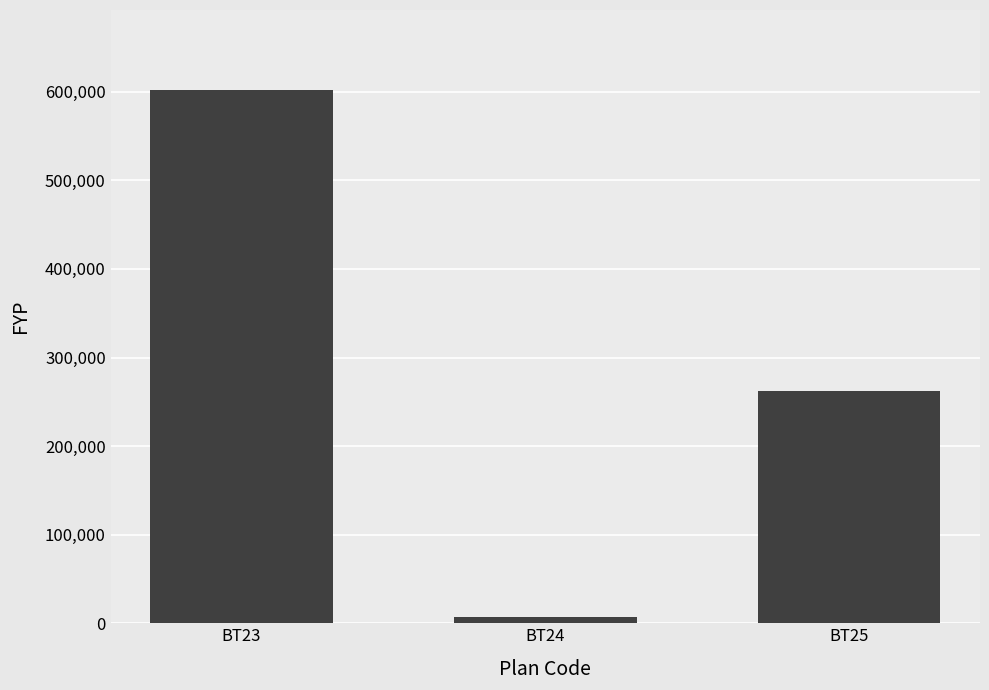

How many values are between 6700 and 601999?

3